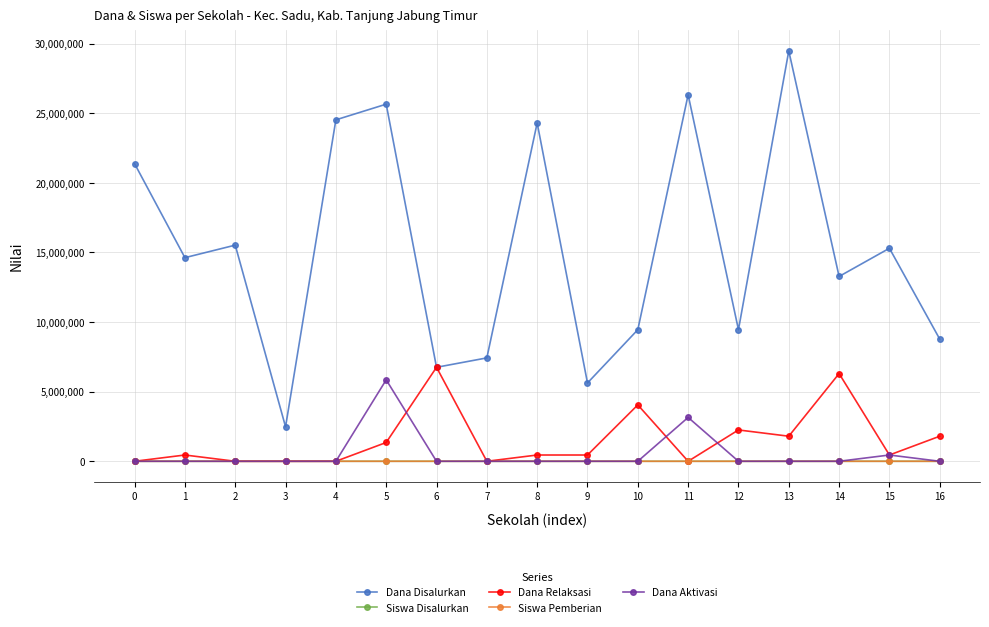

Is the value of Siswa Pemberian at 10 greater than the value of Dana Disalurkan at 10?

No